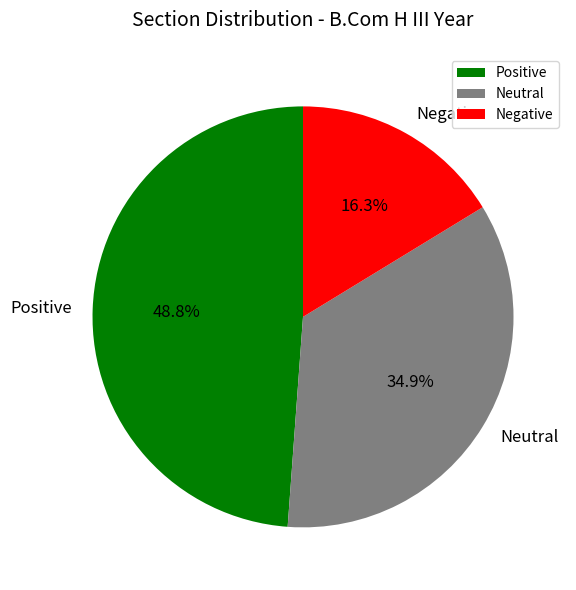

Which slice is the largest?

Positive